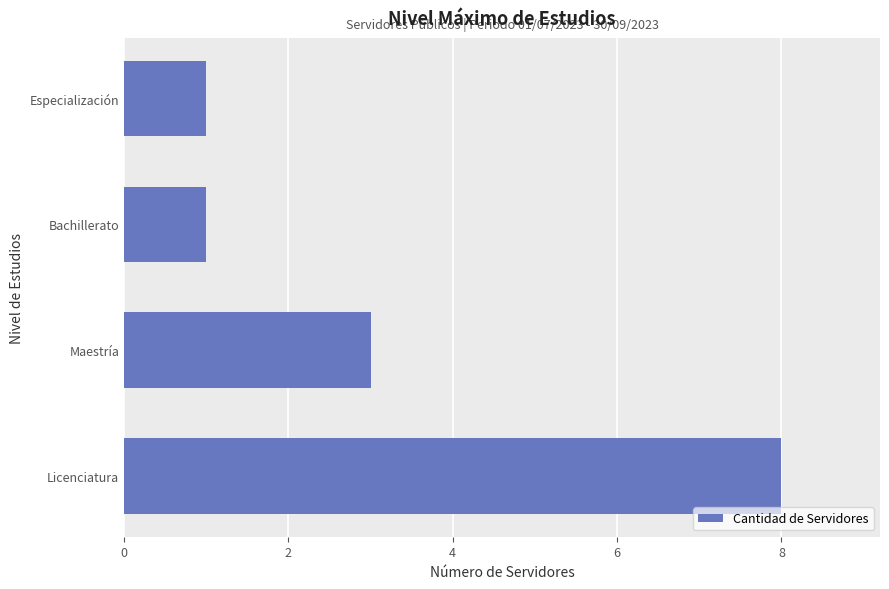

What is the average value?

3